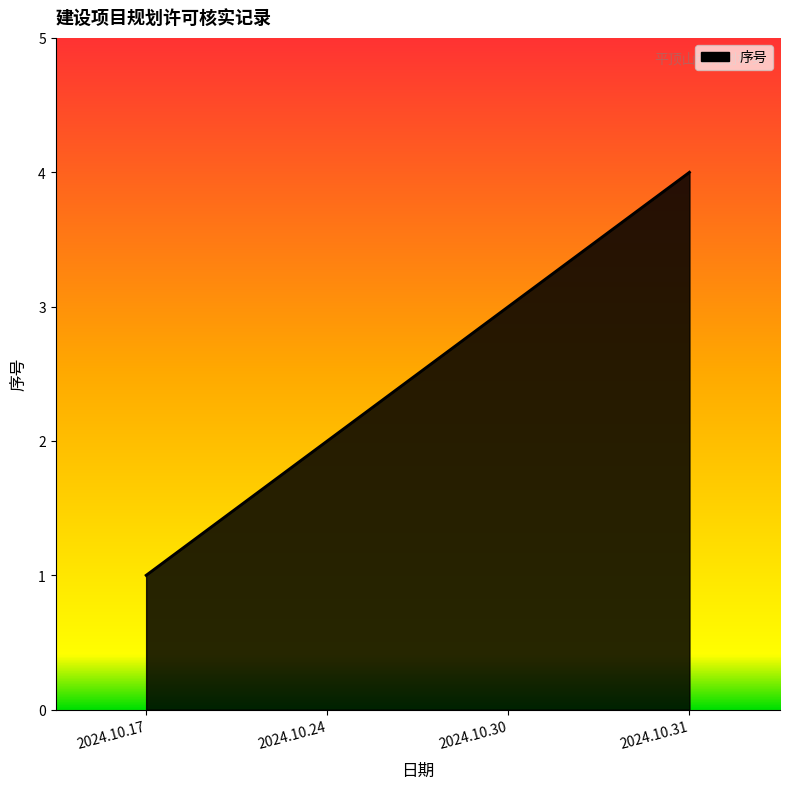

Reading left to right, transcribe all the data shown in this chart.

2024.10.17=1	2024.10.24=2	2024.10.30=3	2024.10.31=4